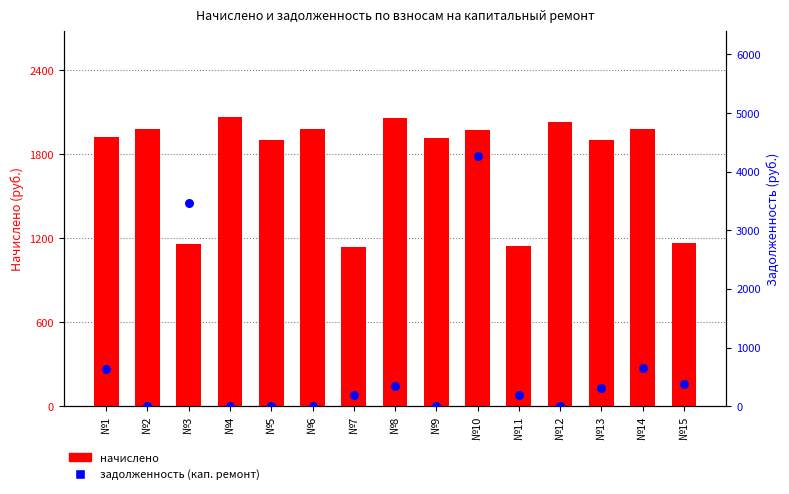

Which series has the largest Y range (max minus min)?

задолженность (кап. ремонт)